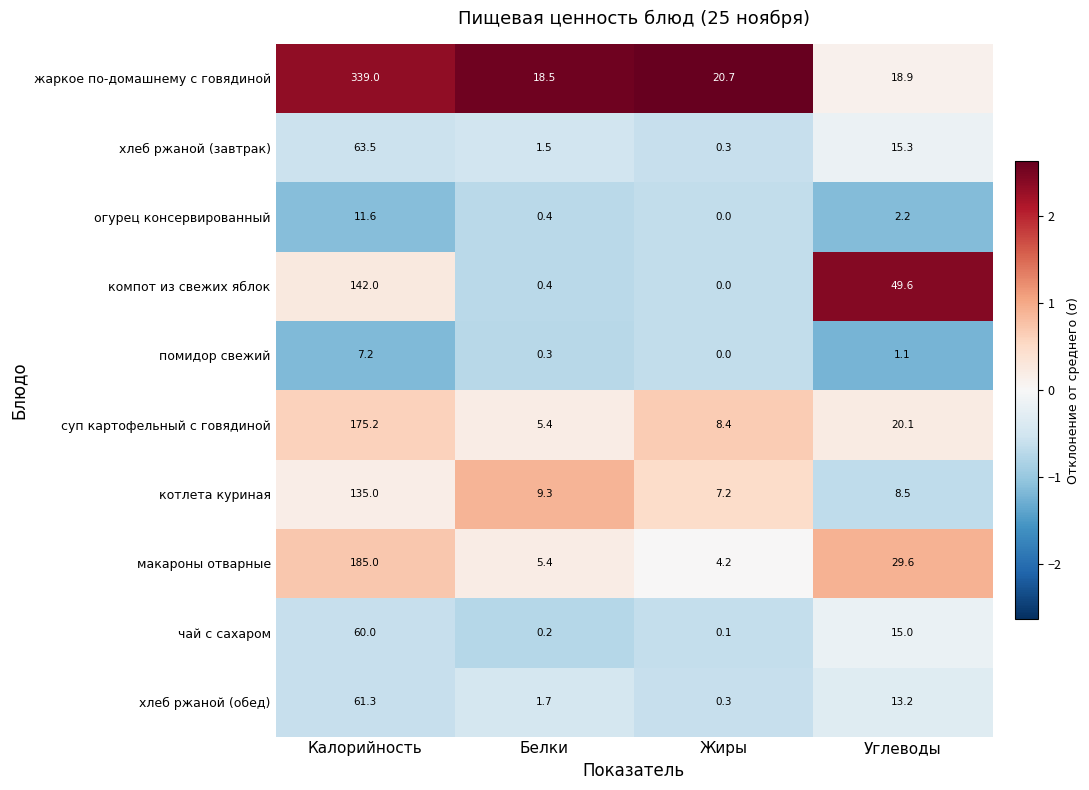

What value does the компот из свежих яблок series have at Калорийность?

142.0